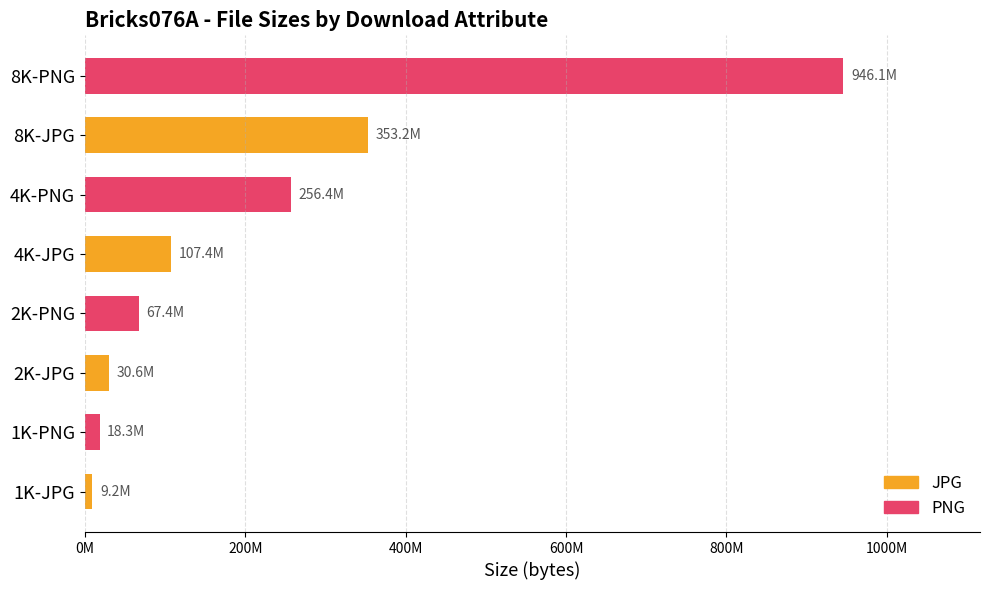

What are all the series names shown in the legend?

JPG, PNG